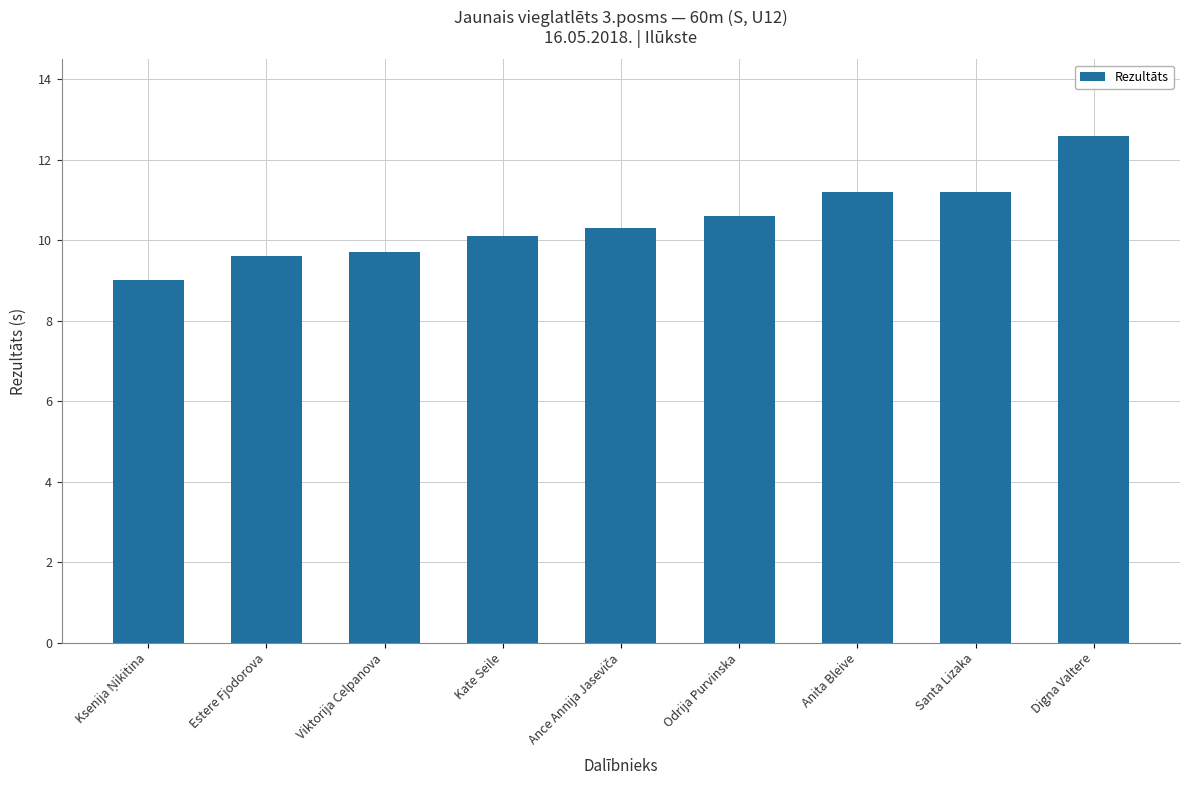

Does the chart contain stacked bars?

No